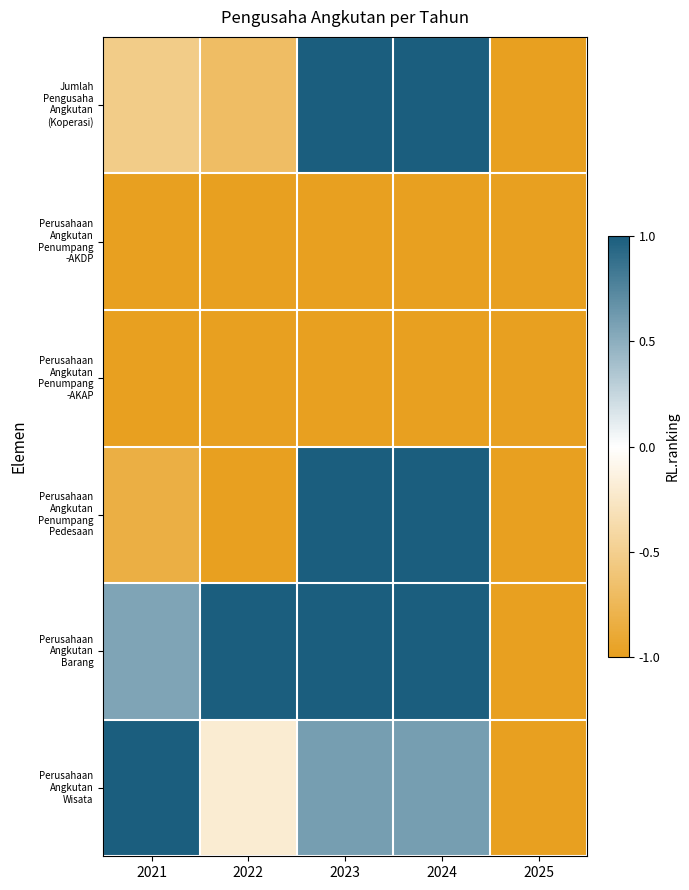

Between 2021 and 2023, which is larger?

2023